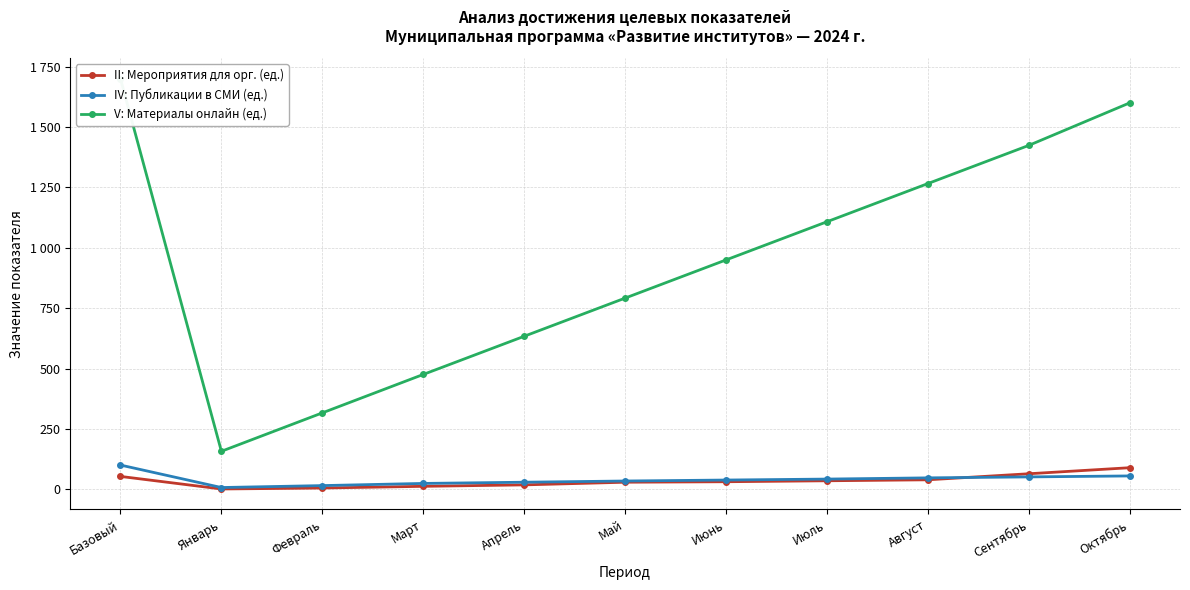

Does the chart display data point markers on the line(s)?

Yes